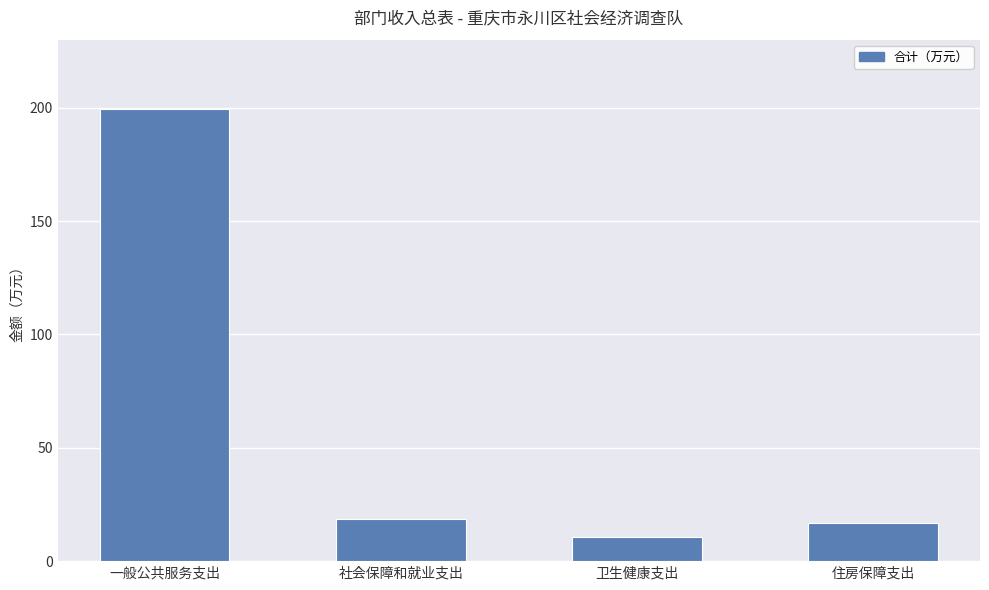

Reading left to right, what are all the values shown in this chart?

一般公共服务支出=199.3	社会保障和就业支出=18.6	卫生健康支出=10.6	住房保障支出=16.9